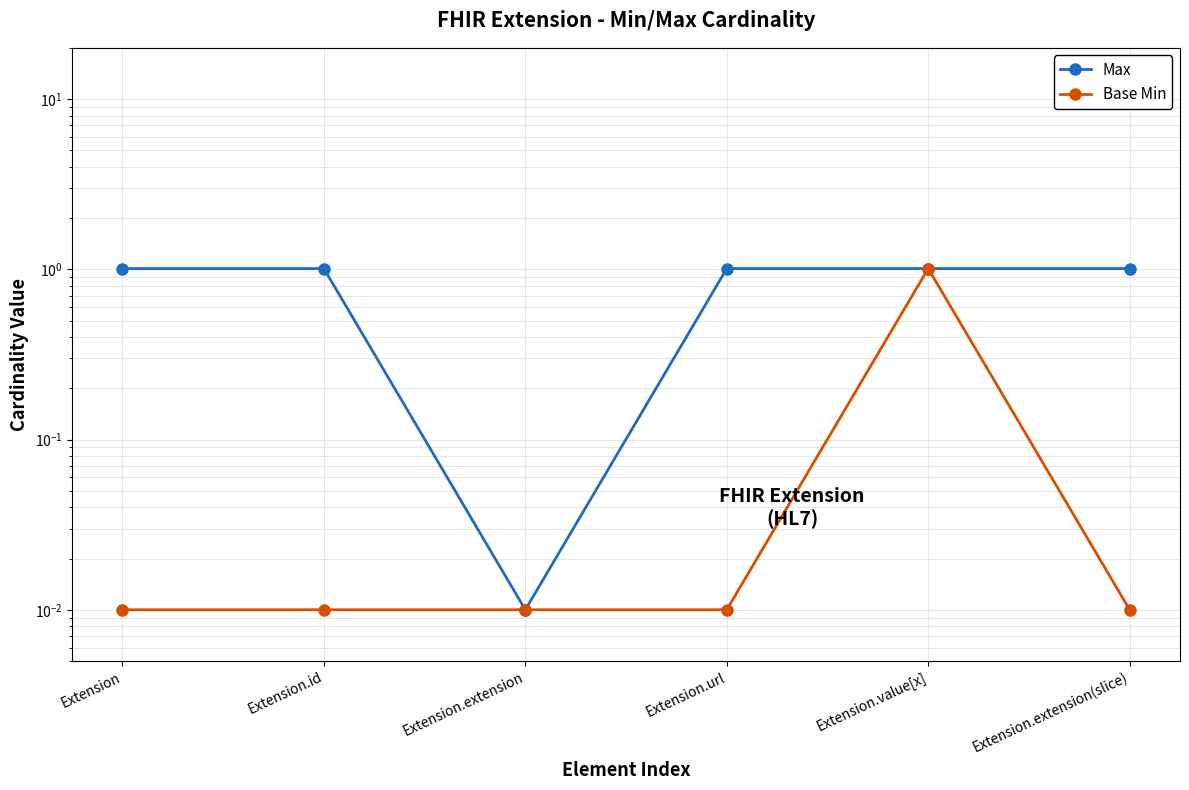

Does the chart display data point markers on the line(s)?

Yes